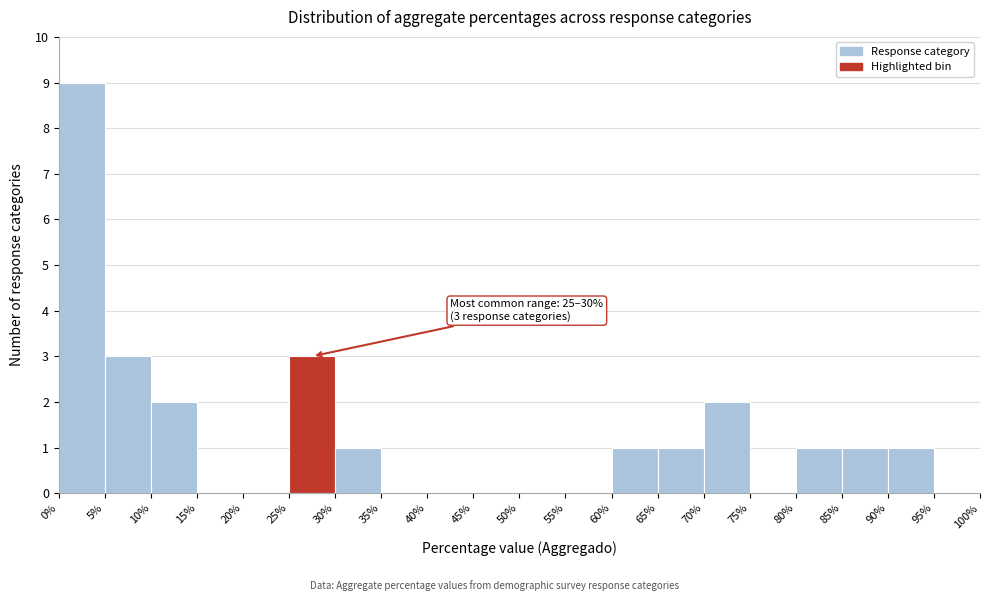

Which range on the x-axis has the tallest bar?

0% to 5%